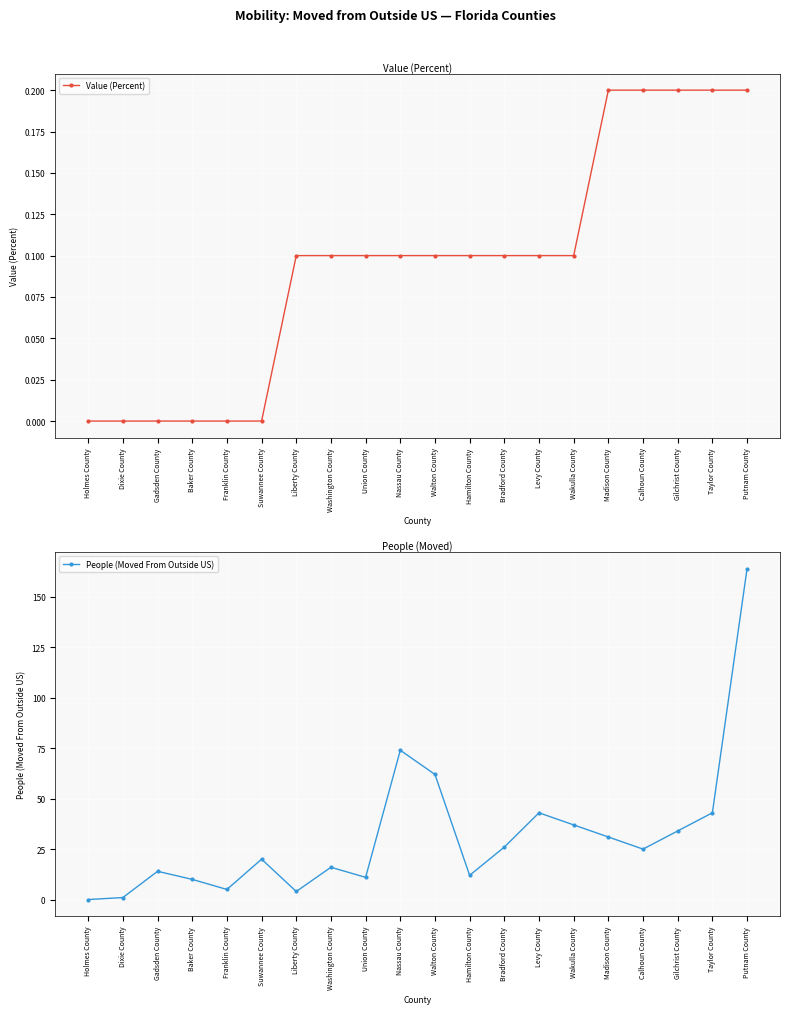

Which has a higher value, Franklin County or Bradford County?

Bradford County